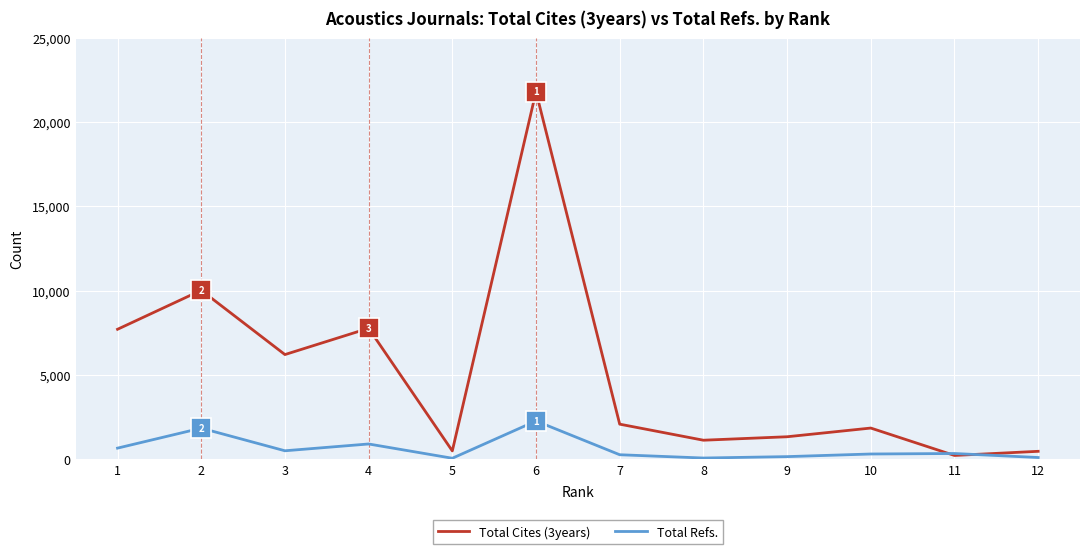

How many intersections are there between Total Cites (3years) and Total Refs.?

2